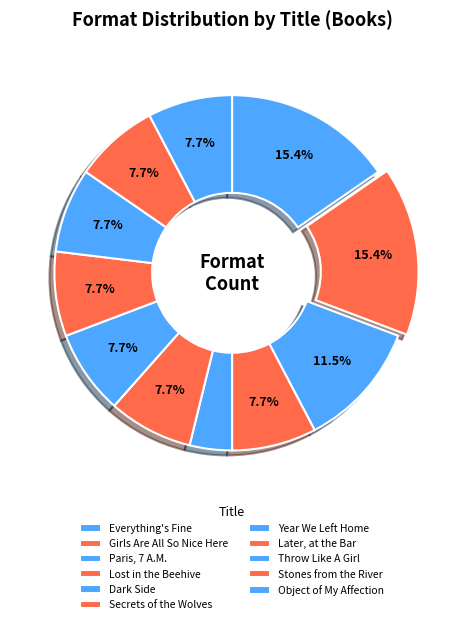

The Girls Are All So Nice Here slice represents 15% of the pie. True or false?

True